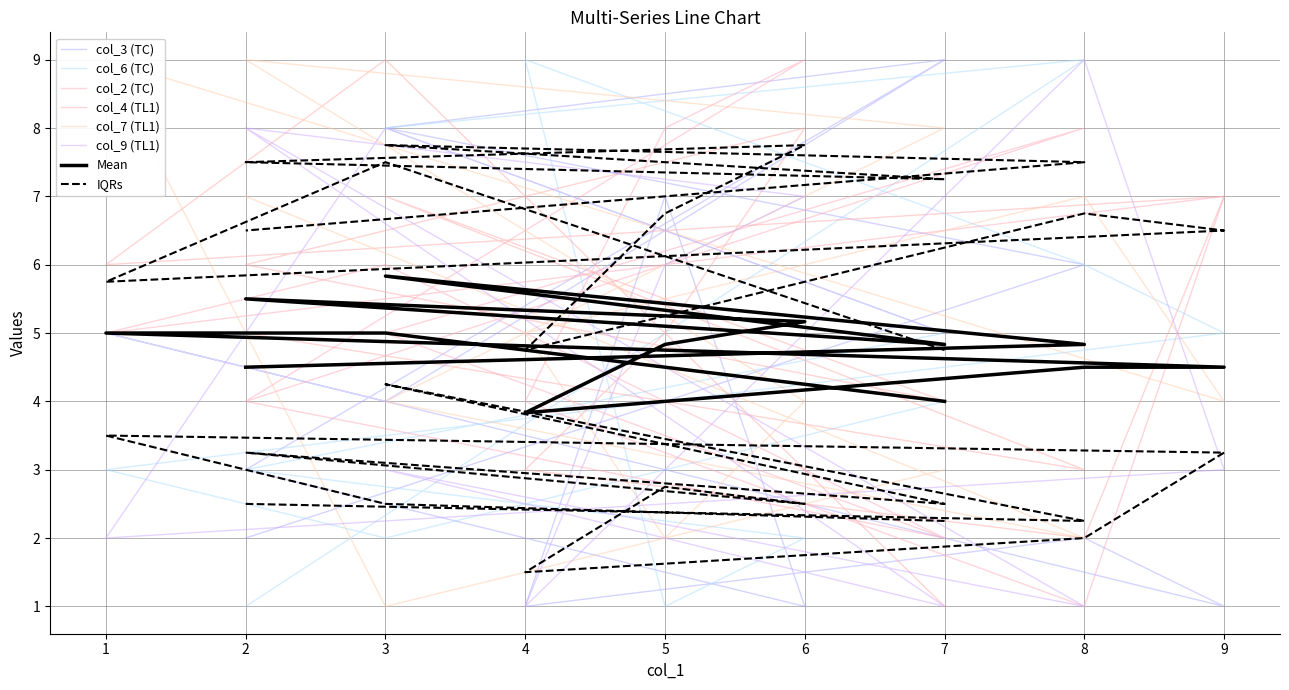

After their last crossing, which series has the higher values: col_3 or col_7?

col_7